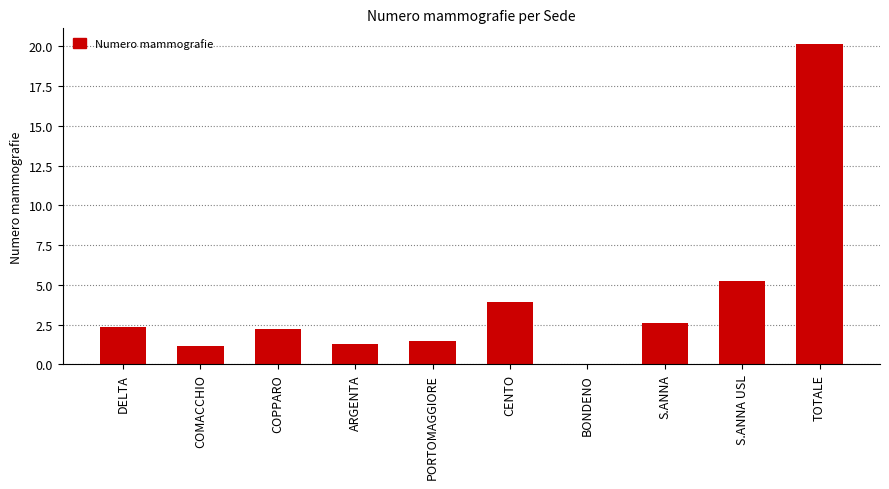

What is the average value?

4.0